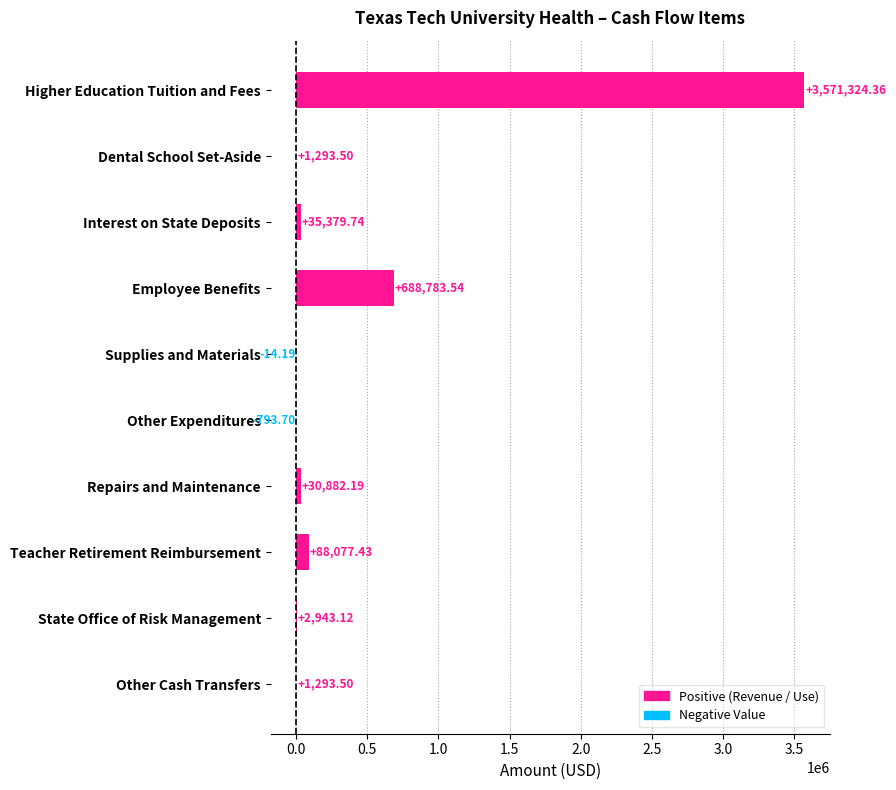

Which category has the highest value across all series?

Higher Education Tuition and Fees